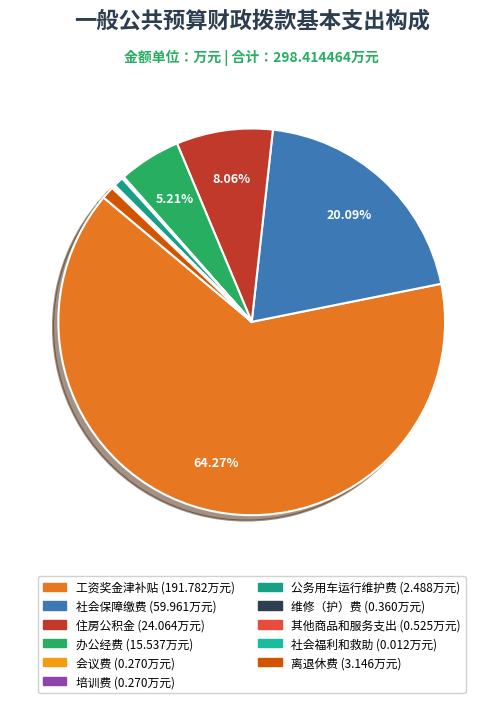

How many slices are in this pie chart?

11